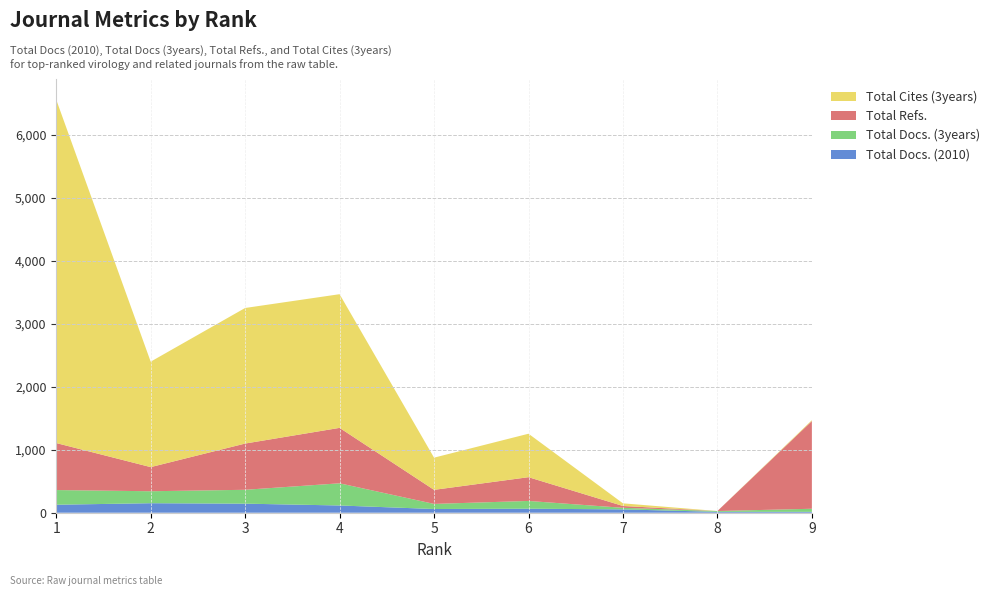

Reading left to right, extract all data points from this chart.

Total Docs. (2010): 127	151	144	115	59	64	53	14	14
Total Docs. (3years): 233	190	220	352	81	123	25	13	49
Total Refs.: 746	383	734	880	223	377	29	0	1393
Total Cites (3years): 5451	1674	2152	2122	511	690	42	0	13